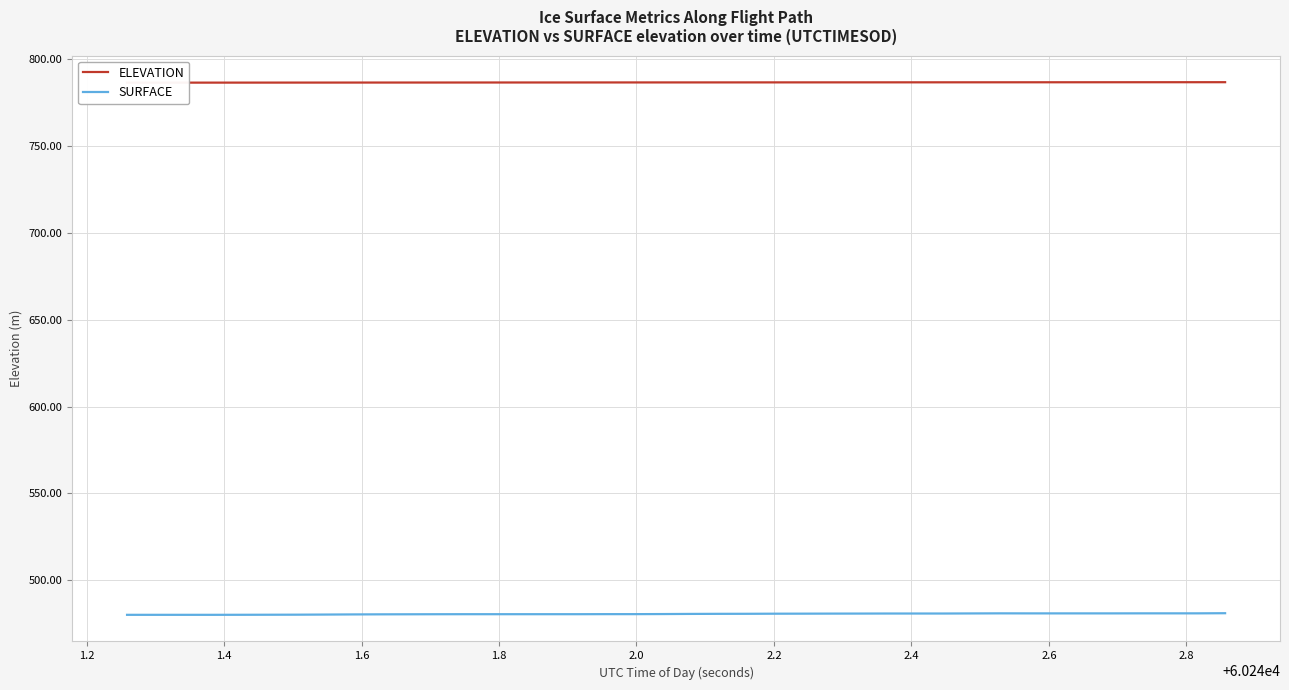

What are all the series names shown in the legend?

ELEVATION, SURFACE